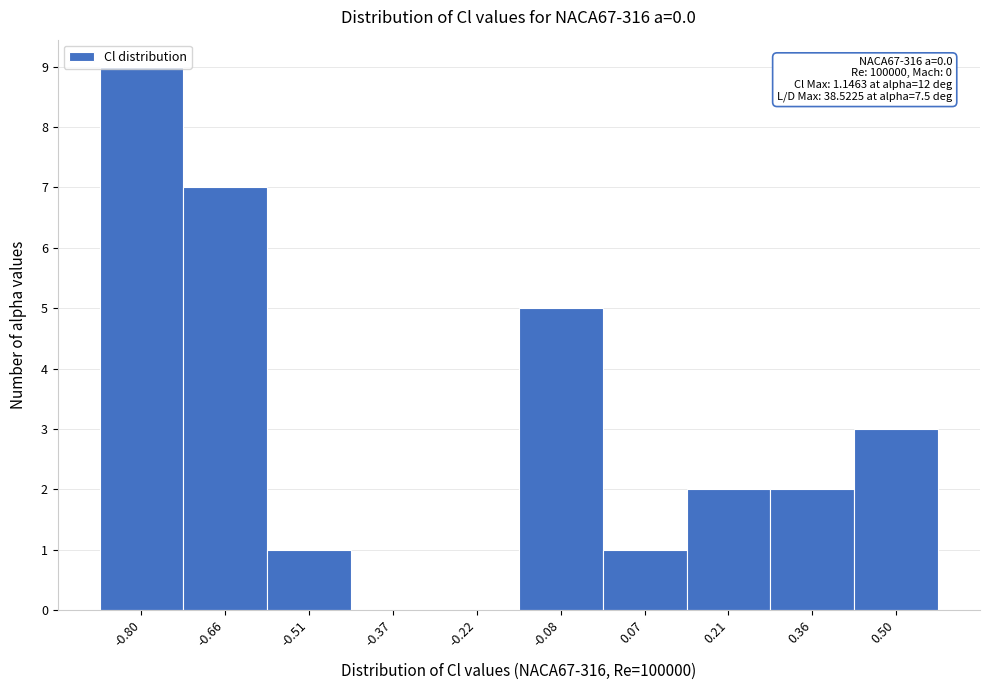

Over which range of the x-axis is the bar tallest?

-0.88 to -0.72